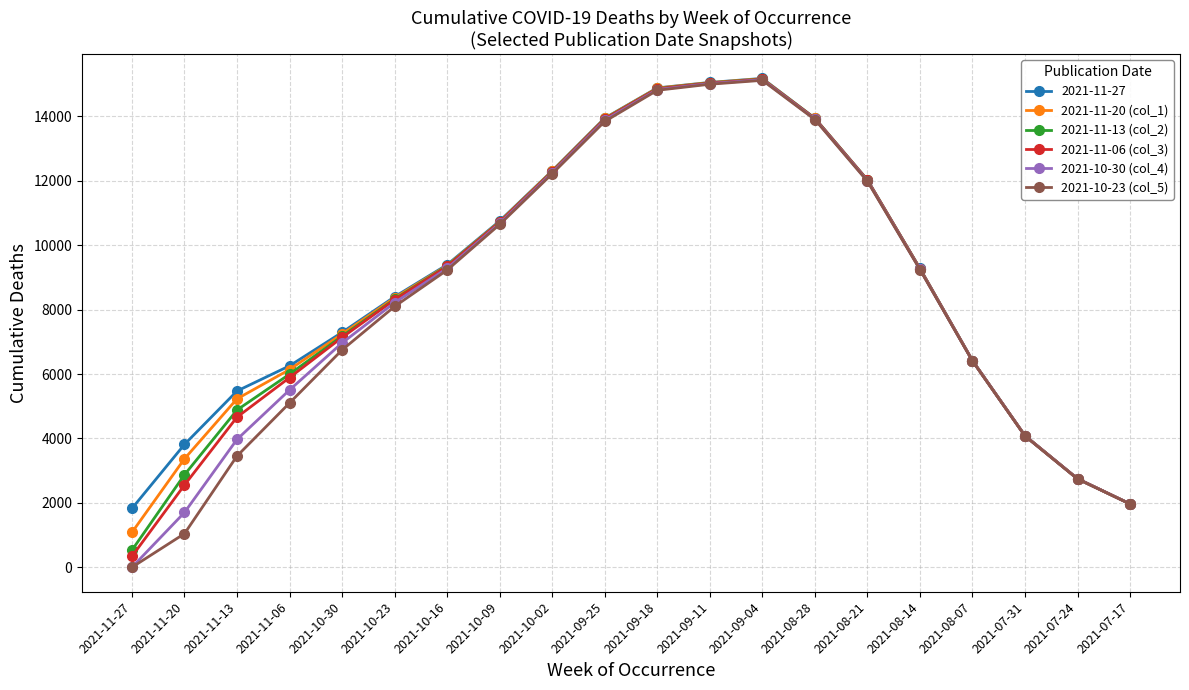

Is the value of 2021-11-13 (col_2) at 2021-11-27 greater than the value of 2021-10-23 (col_5) at 2021-10-23?

No